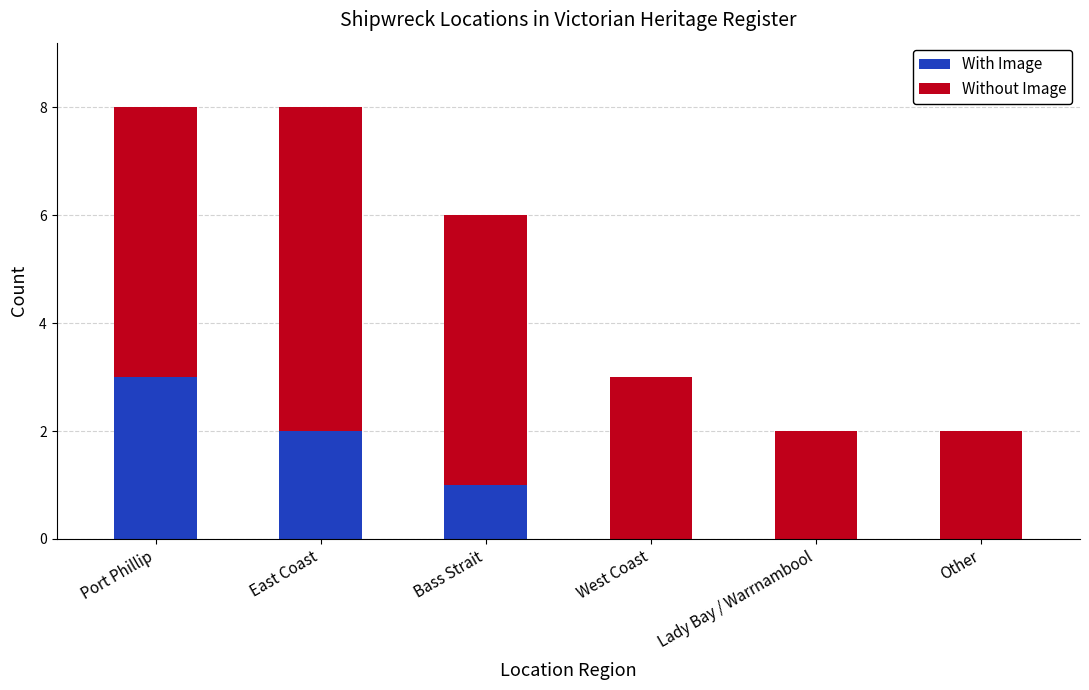

At which label does With Image reach its peak?

Port Phillip